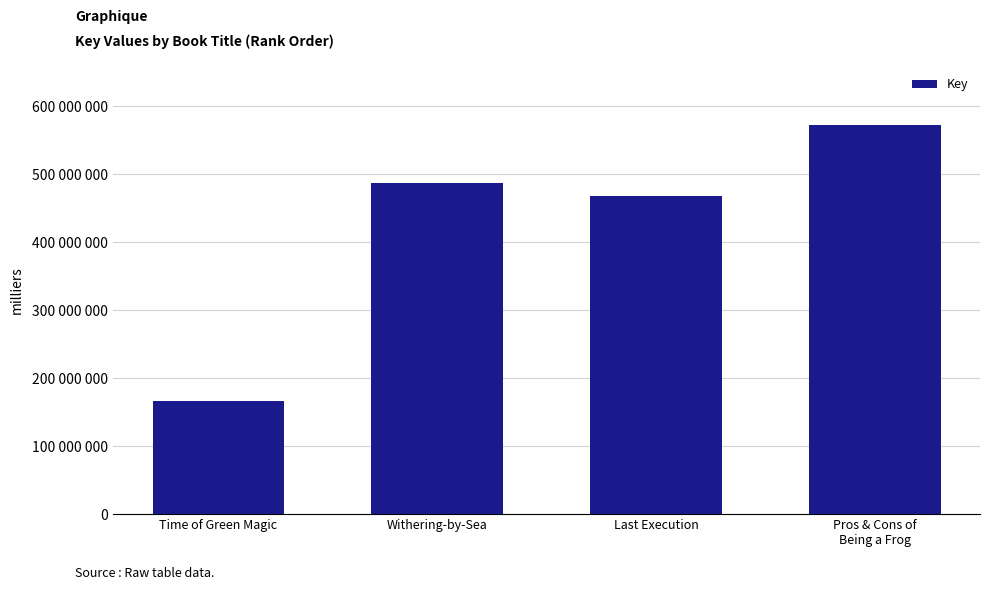

Reading left to right, extract all data points from this chart.

165989919	486914000	467706182	571852534